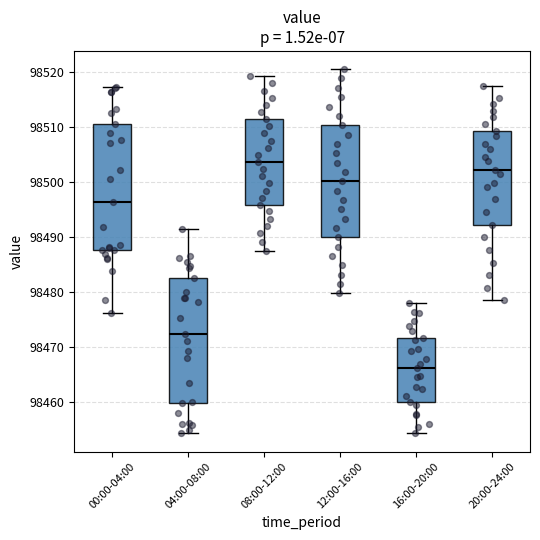

Reading left to right, read every box against the y-axis: the position of its median line, the range the box covers, and the ends of its whiskers. The values are not printed on the chart, so give them approximately, as read against the axis.

00:00-04:00: median 98496, box 98488 to 98511, whiskers 98476 to 98517
04:00-08:00: median 98472, box 98460 to 98483, whiskers 98454 to 98492
08:00-12:00: median 98504, box 98496 to 98512, whiskers 98488 to 98519
12:00-16:00: median 98500, box 98490 to 98510, whiskers 98480 to 98521
16:00-20:00: median 98466, box 98460 to 98472, whiskers 98454 to 98478
20:00-24:00: median 98502, box 98492 to 98509, whiskers 98479 to 98518